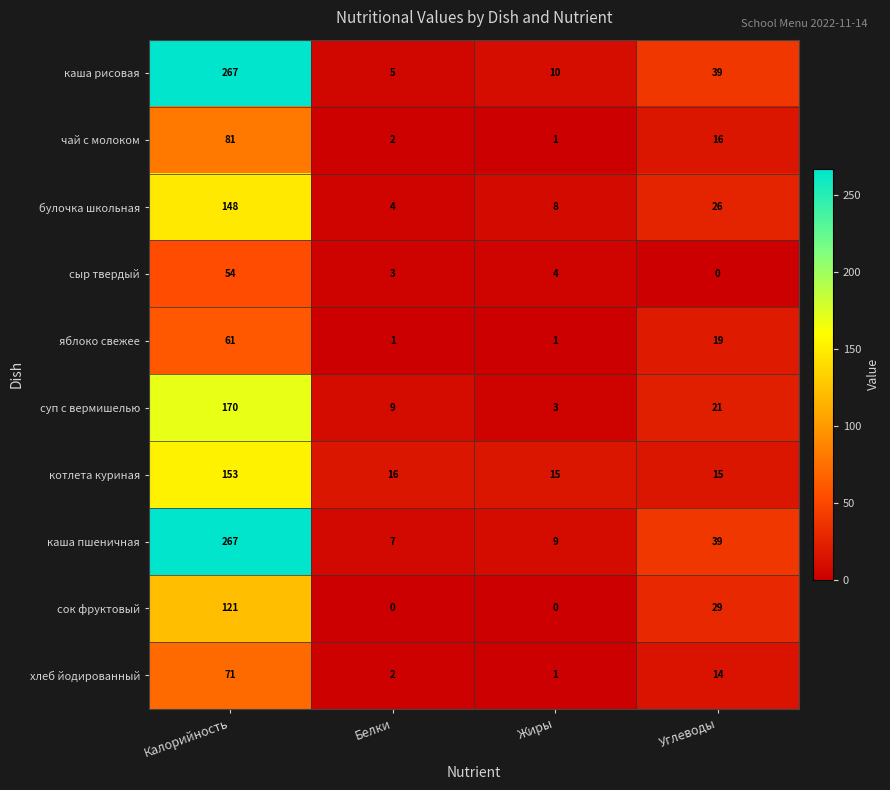

At how many categories does at least one series exceed 187?

1